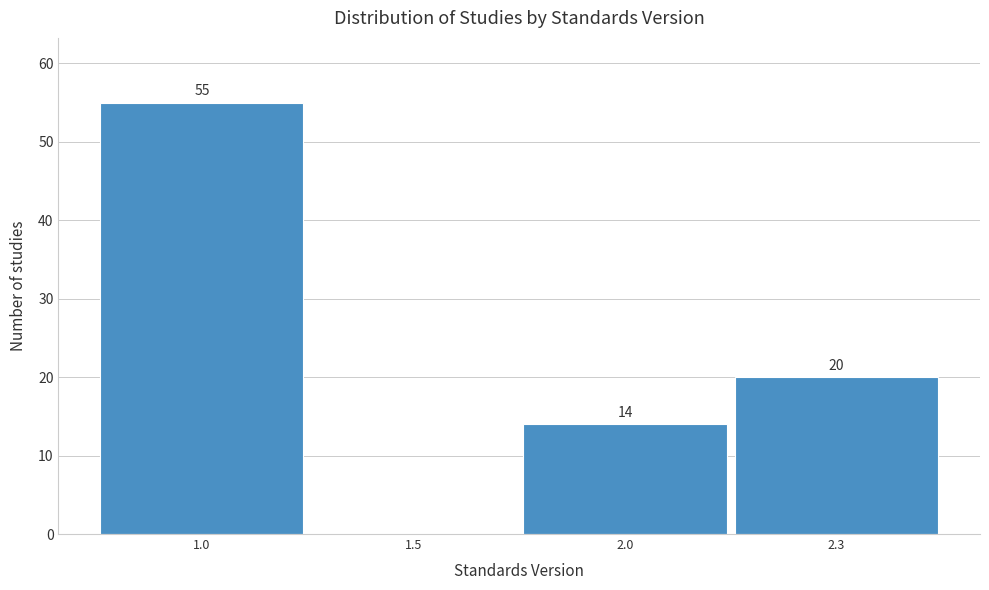

Reading left to right, what are all the values shown in this chart?

1.0=55	1.5=0	2.0=14	2.3=20